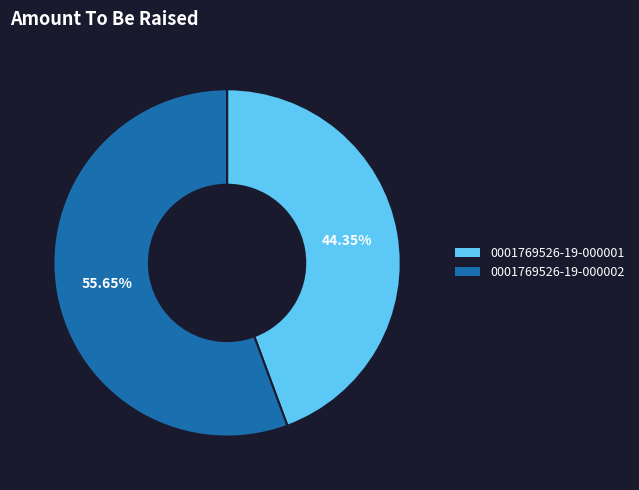

What is the largest slice in the pie chart?

0001769526-19-000002